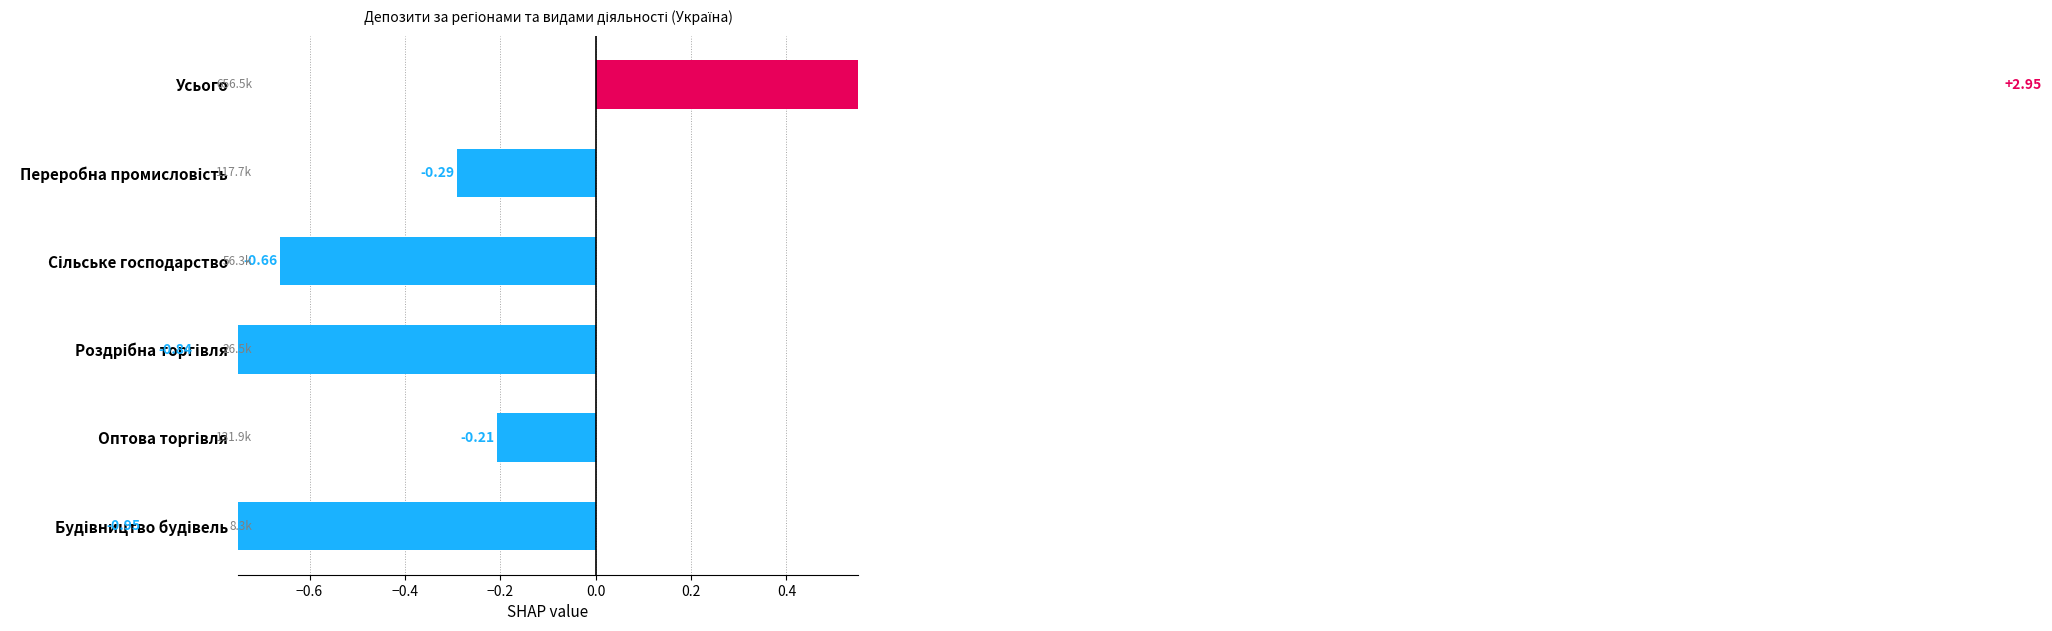

Reading left to right, list all the values displayed in this chart.

2.9	-0.3	-0.7	-0.8	-0.2	-0.9